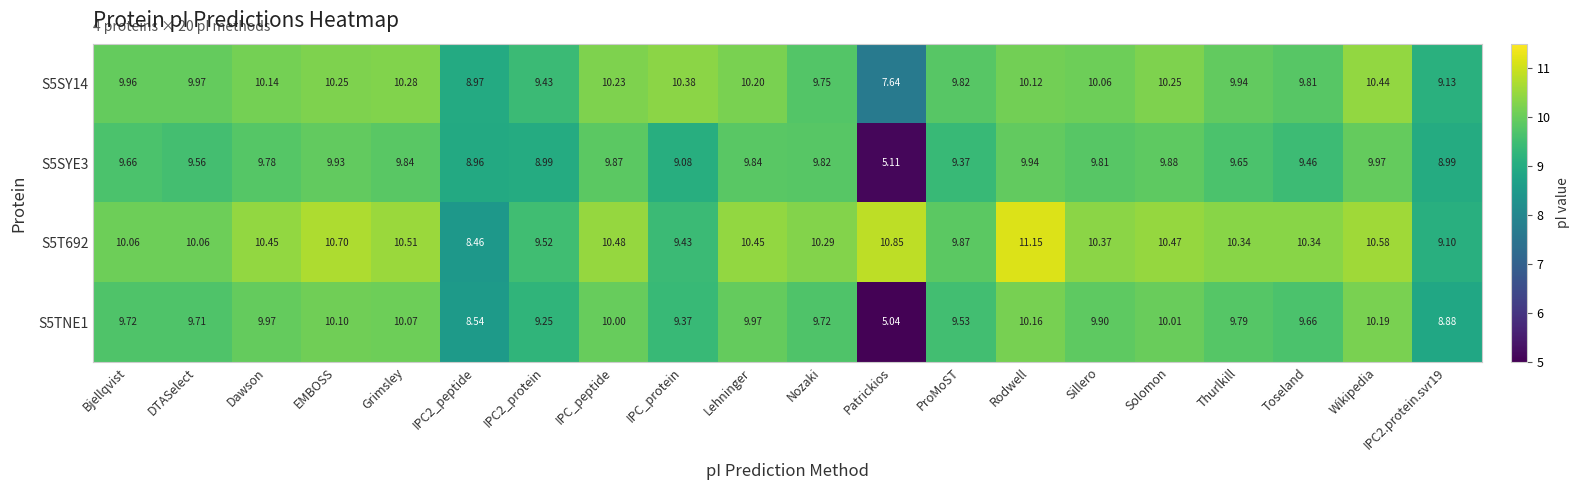

What is the difference between the highest and lowest values at Lehninger?

0.6